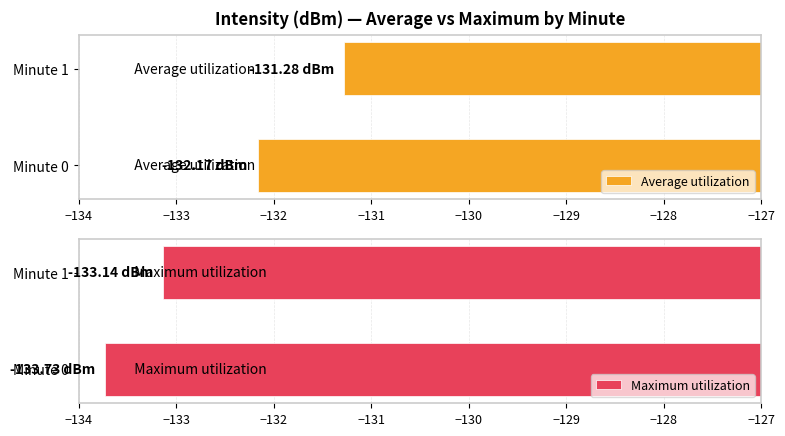

What is the value of the Maximum utilization bar at the 1st from the left?

-133.7